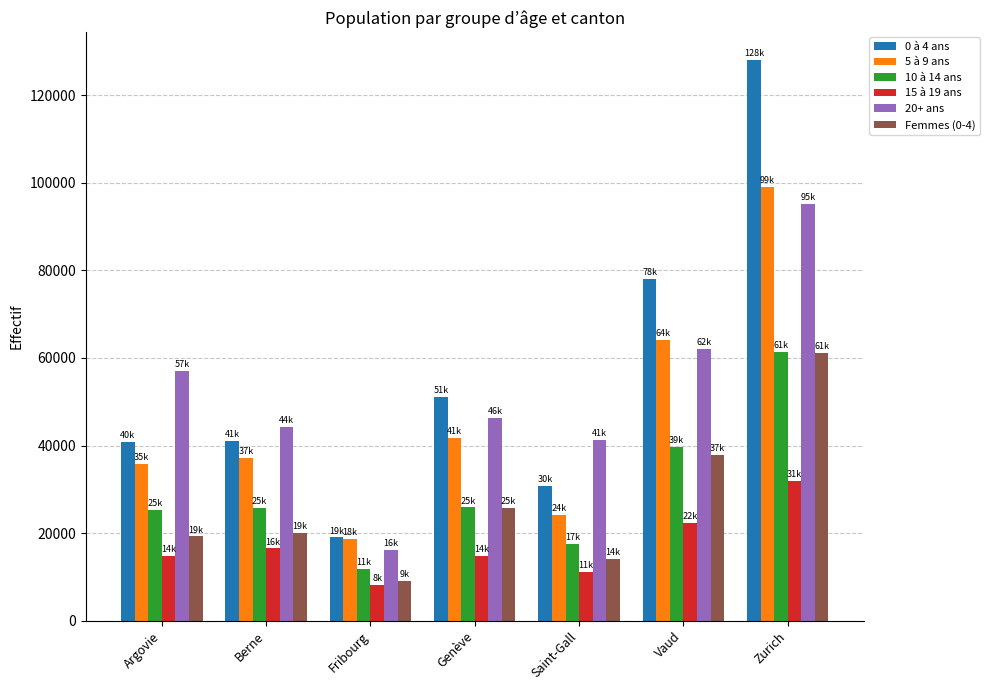

At which label does 0 à 4 ans reach its peak?

Zurich